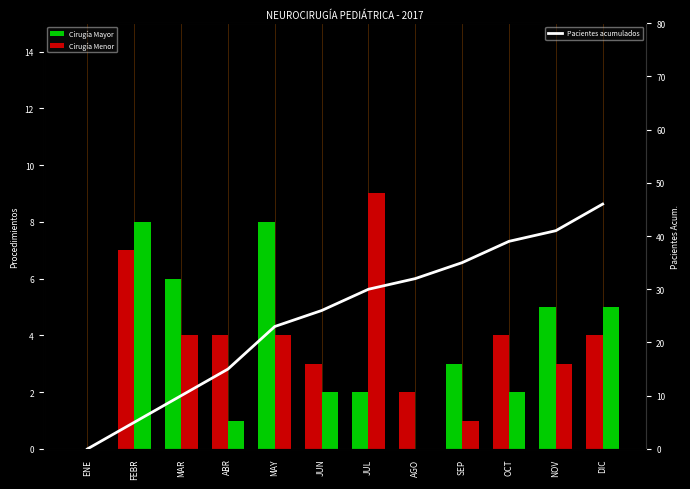

Where does the Cirugía Menor series first go above 3?

FEBR